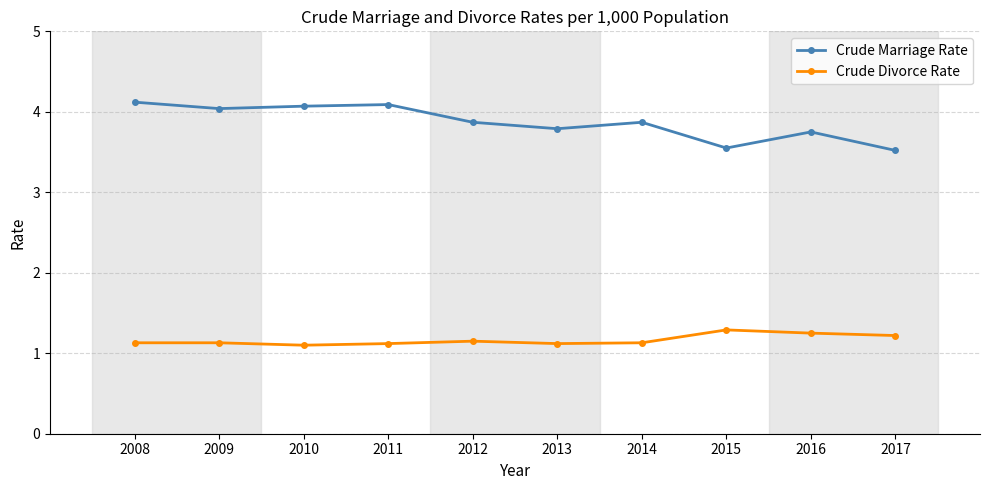

The value of Crude Marriage Rate at 2010 is 6.2. True or false?

False